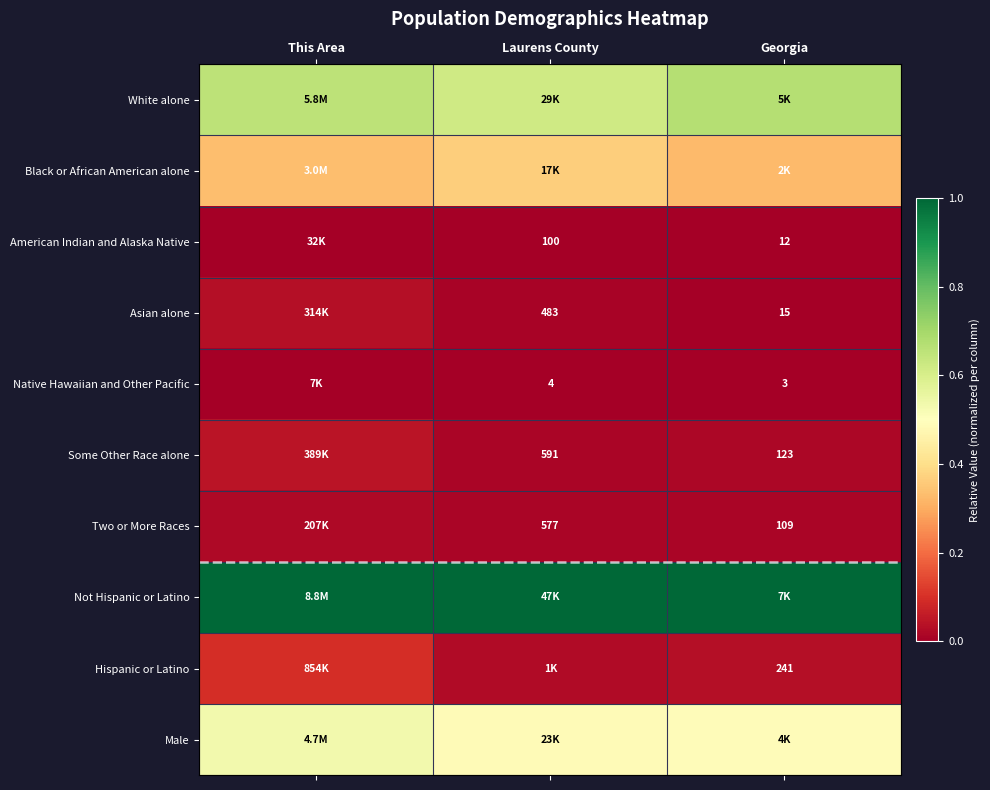

At how many categories does at least one series exceed 0?

3